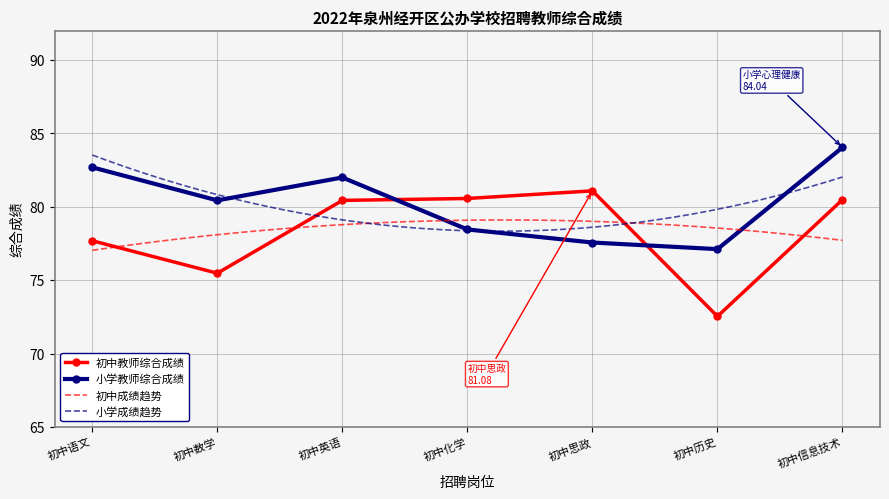

What is the total value across all series at 初中化学?

159.0